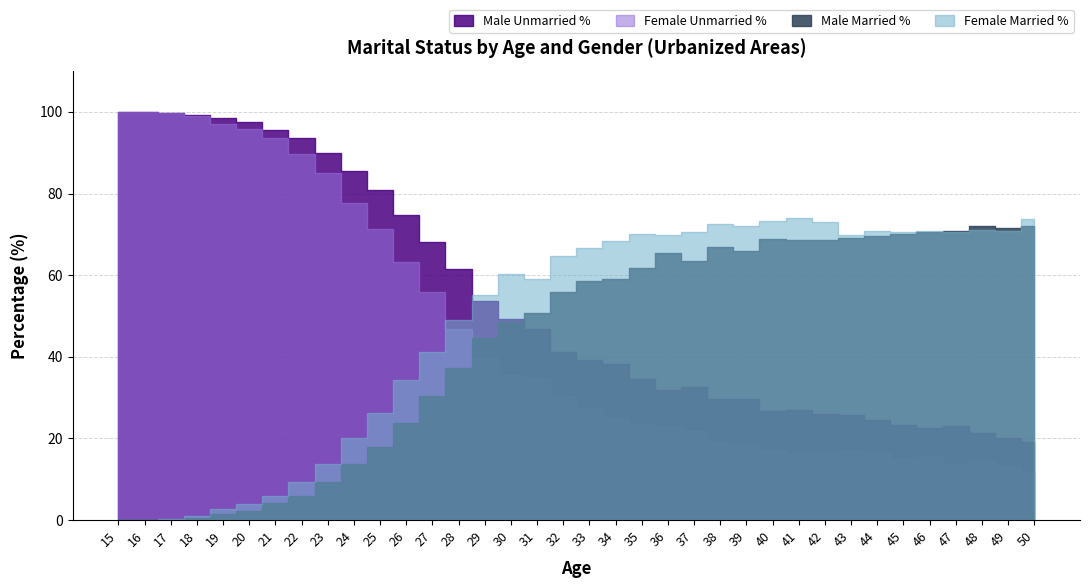

What is the difference between the second highest and minimum values in the Male Married % series?

72.1